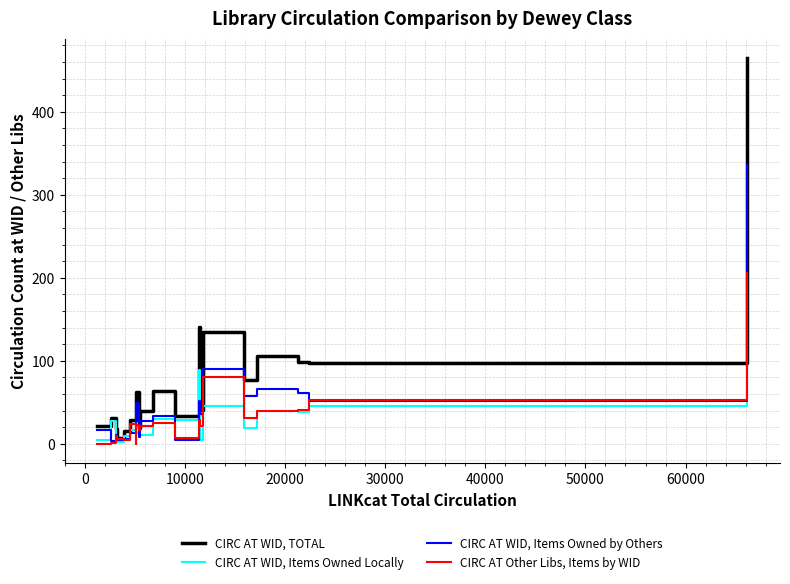

How many values in the CIRC AT WID, Items Owned Locally series are below 23?

10